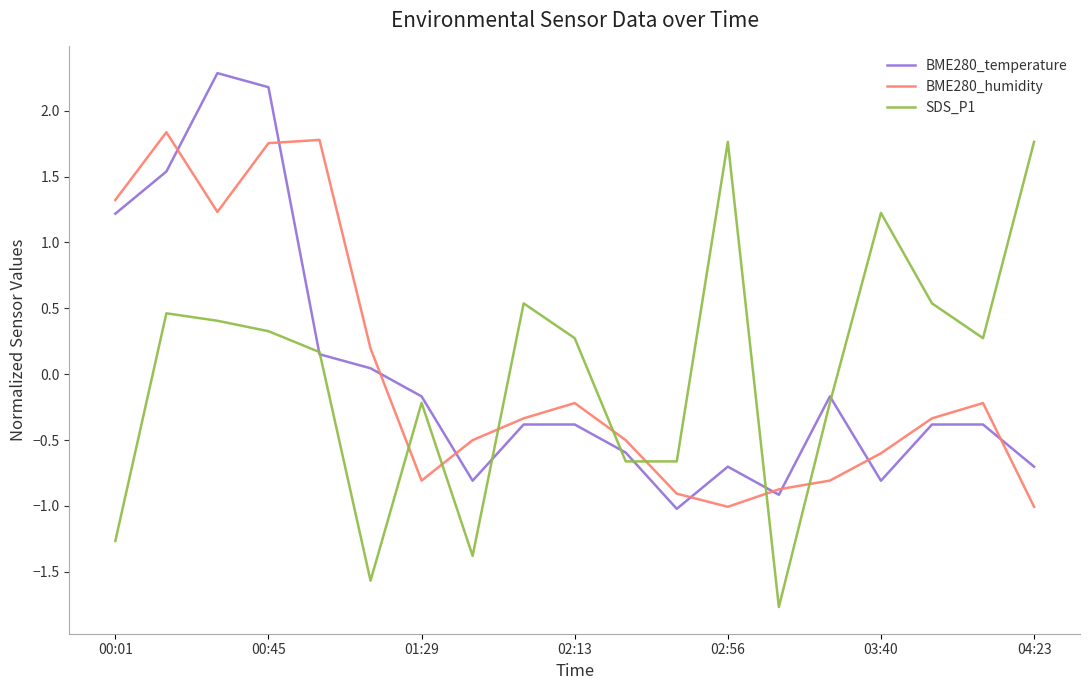

Which series has the largest range (max minus min)?

SDS_P1